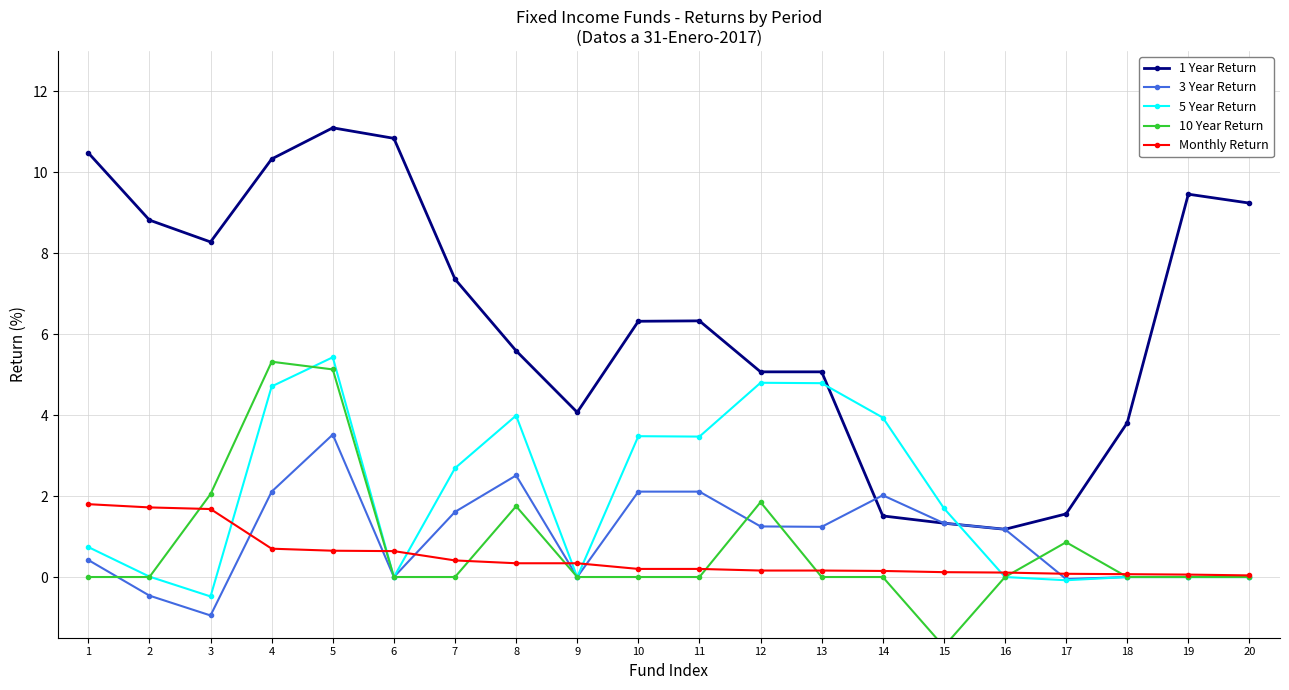

What is the difference between the 3 Year Return values at 5 and 1?

3.1